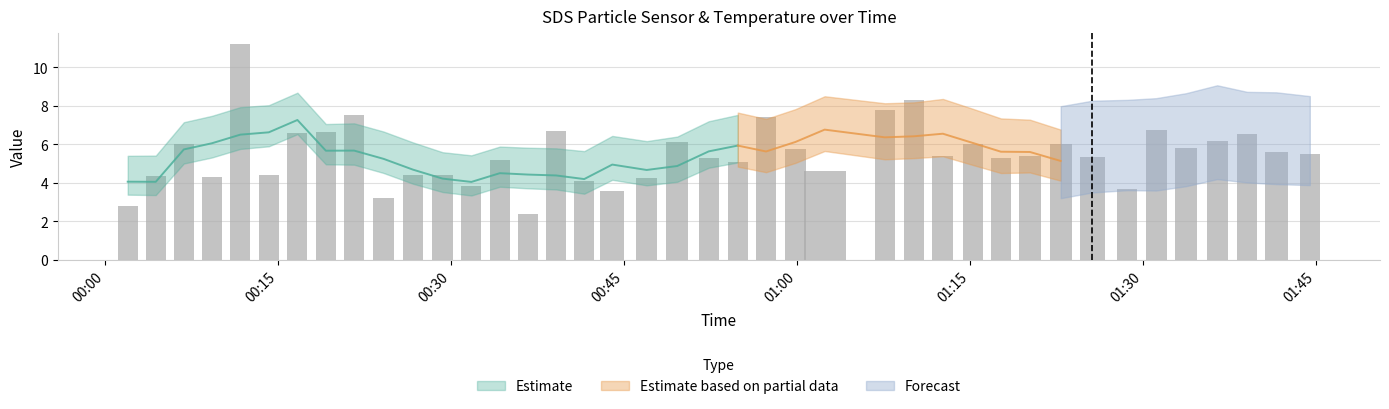

Which category has the lowest value in the SDS_P1 series?

14